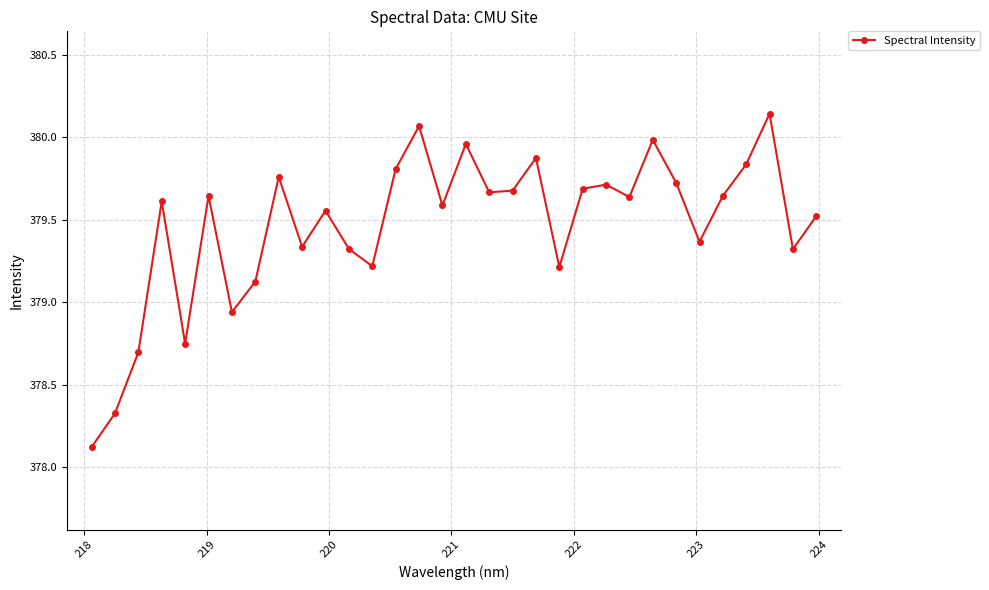

What is the smallest value displayed?

378.1